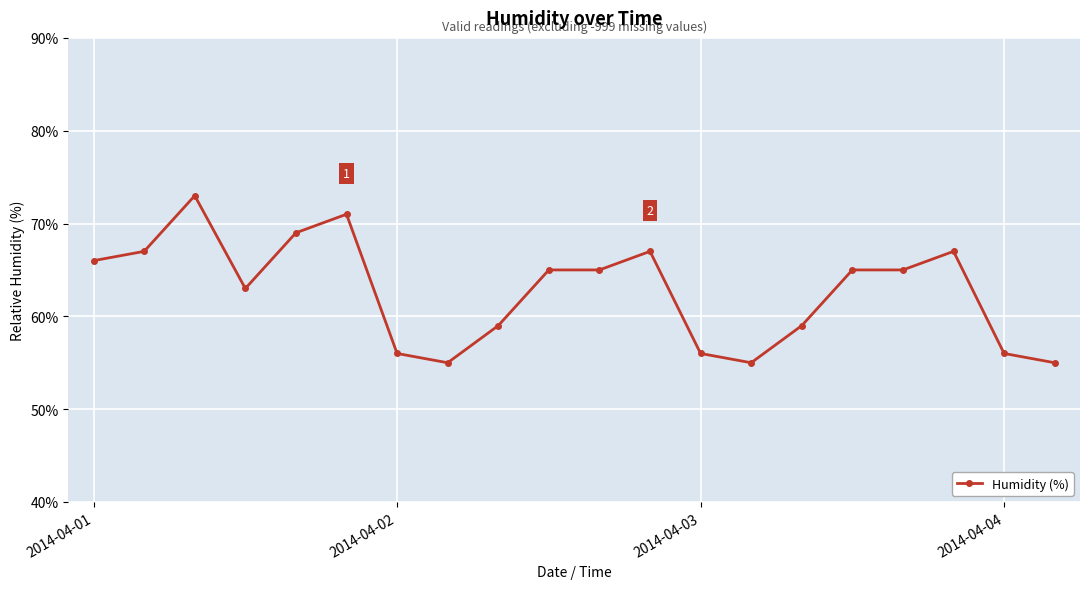

Reading left to right, extract all data points from this chart.

66	67	73	63	69	71	56	55	59	65	65	67	56	55	59	65	65	67	56	55